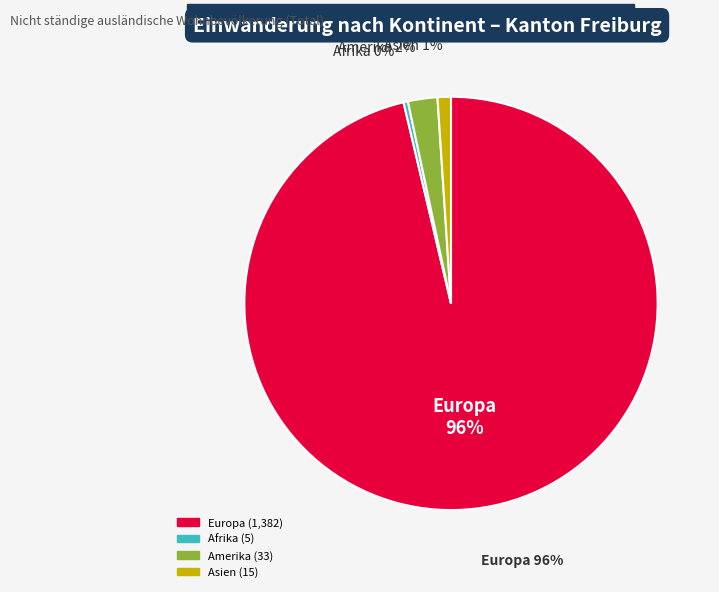

Is Asien the majority of the pie?

No